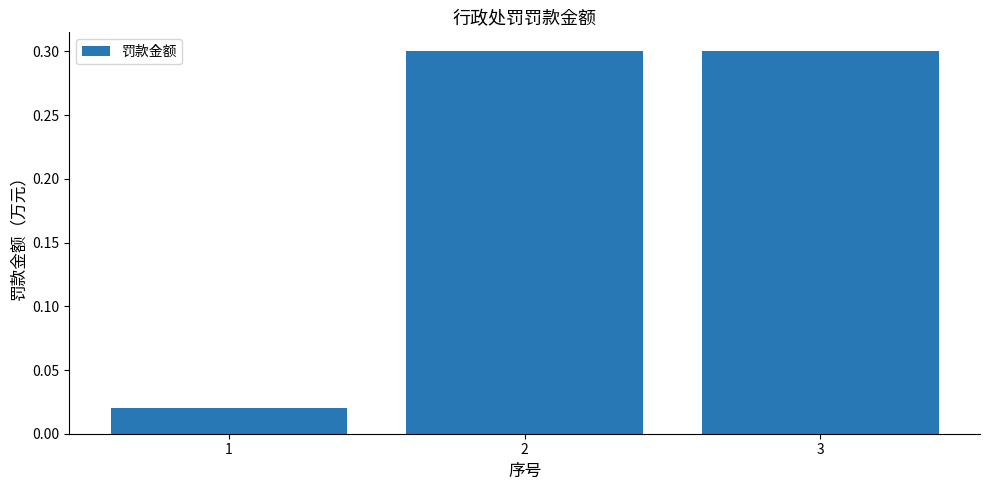

How many categories are shown in the chart?

3